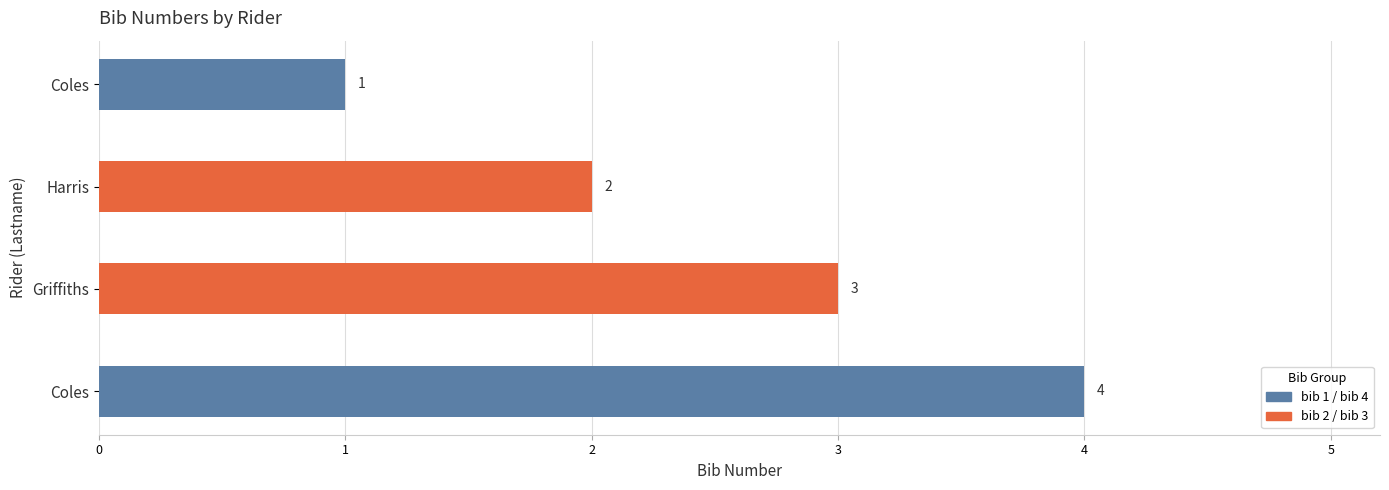

How many data points does each series have?

4